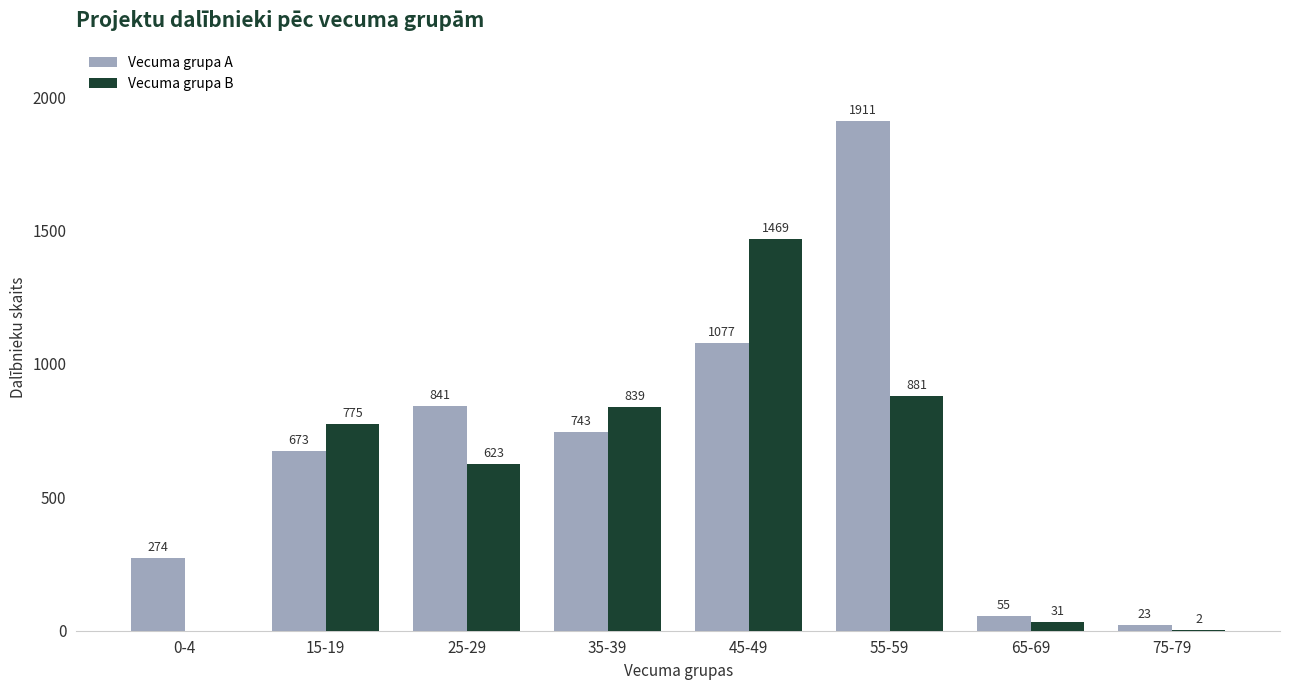

Reading left to right, list all the values displayed in this chart.

Vecuma grupa A: 0-4=274	15-19=673	25-29=841	35-39=743	45-49=1077	55-59=1911	65-69=55	75-79=23
Vecuma grupa B: 0-4=0	15-19=775	25-29=623	35-39=839	45-49=1469	55-59=881	65-69=31	75-79=2